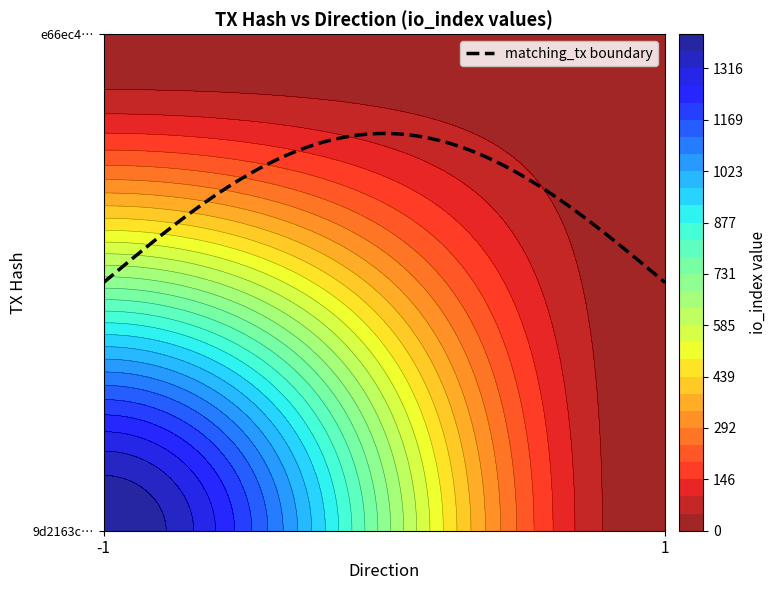

How many positive values does the 9d2163c34beb74741ea737baec13091c77c638e series have?

1